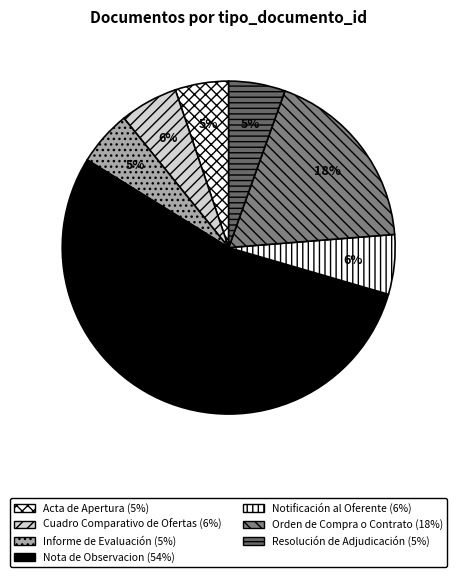

Between Nota de Observacion and Resolución de Adjudicación, which is larger?

Nota de Observacion